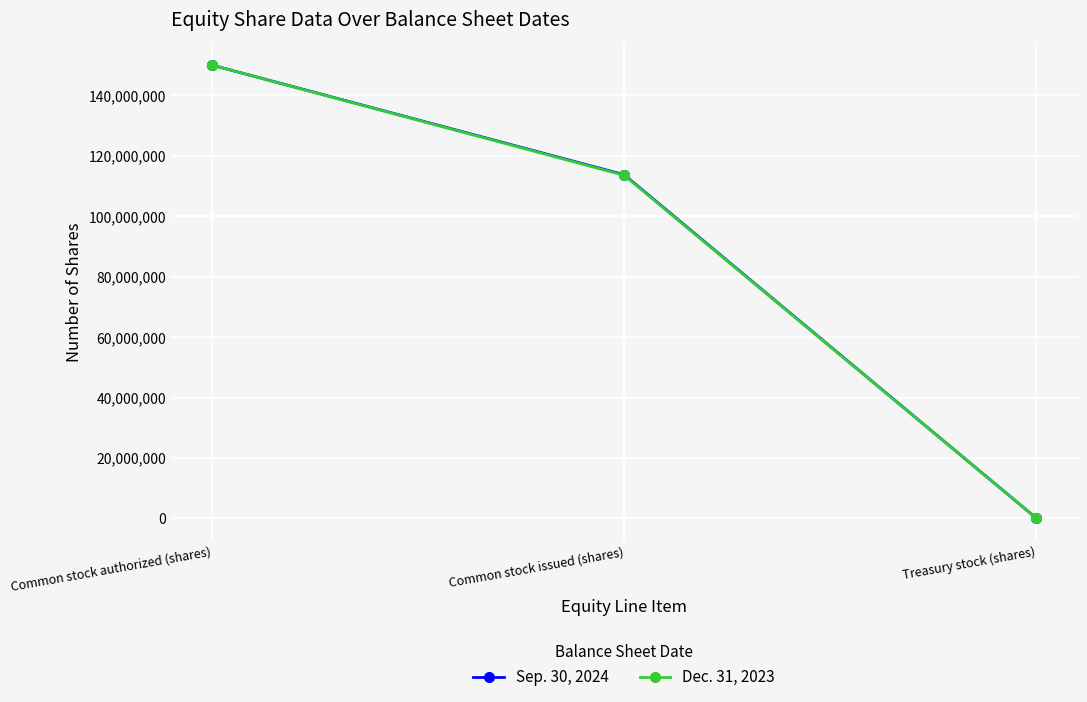

Rank the series by their average value, from lowest to highest.

Dec. 31, 2023, Sep. 30, 2024